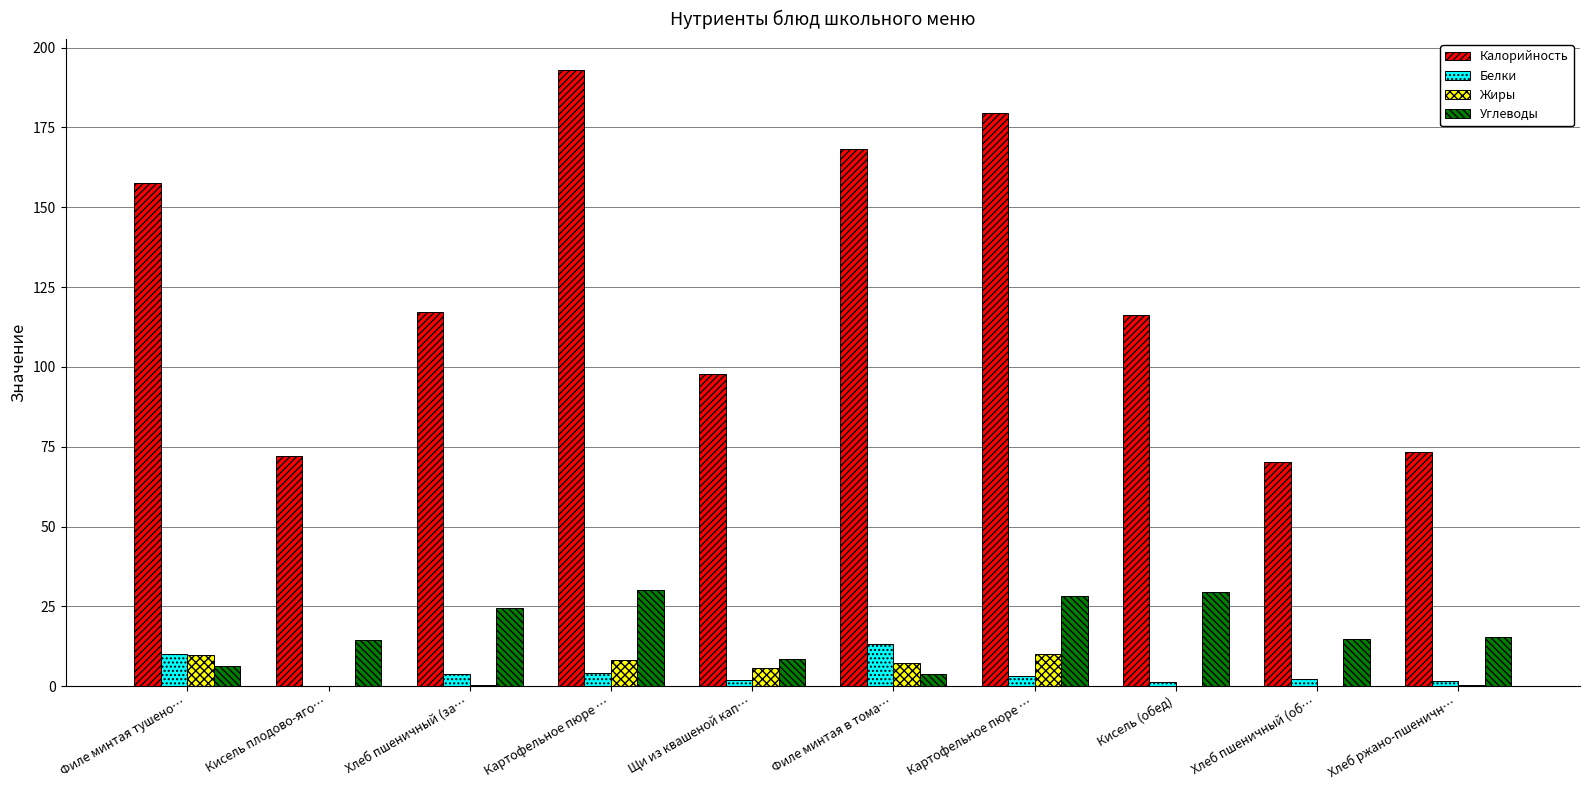

What are all the series names shown in the legend?

Калорийность, Белки, Жиры, Углеводы